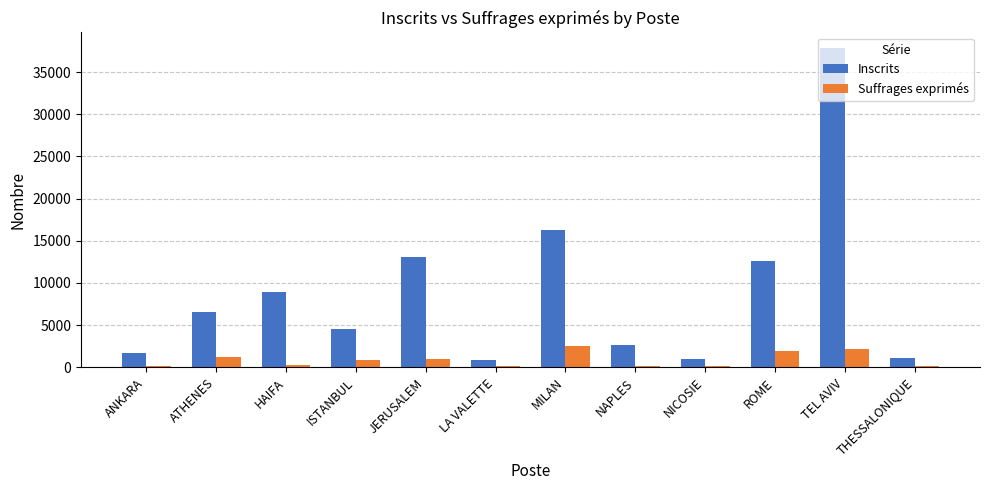

What is the smallest value displayed?

125